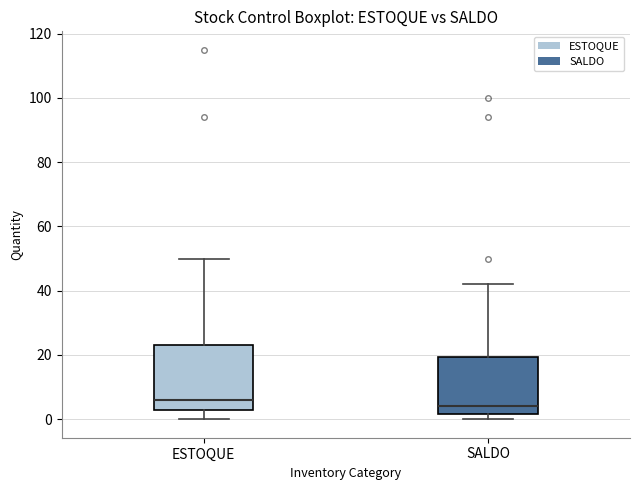

Where is the upper edge of the box for ESTOQUE on the y-axis? The values are not printed on the chart, so give them approximately, as read against the axis.

24